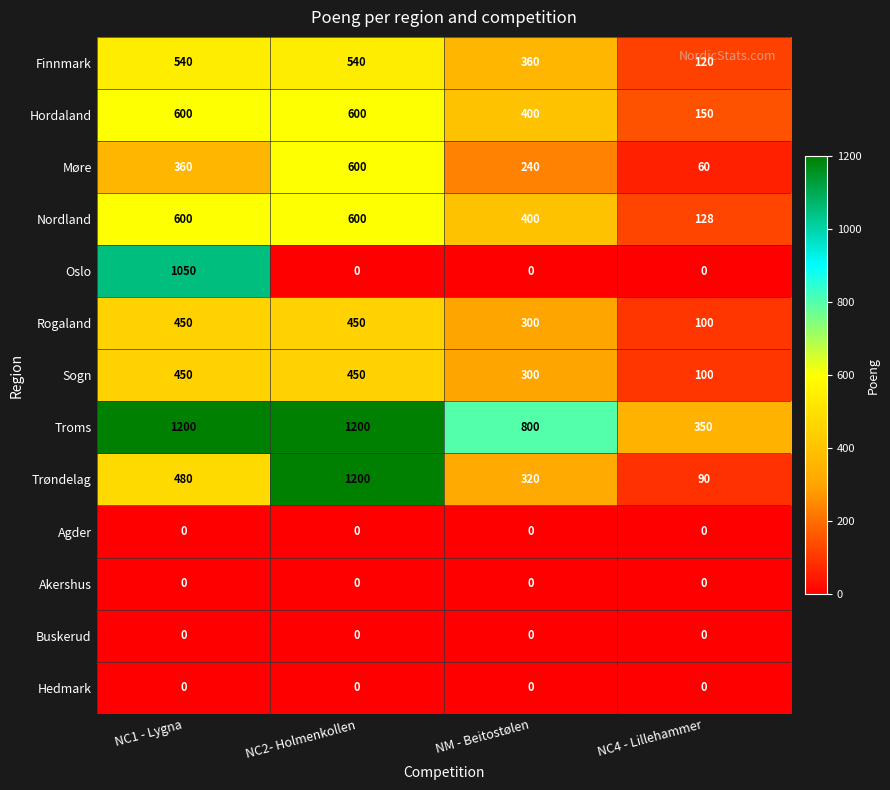

True or false: Rogaland has a value of 417 at NM - Beitostølen.

False